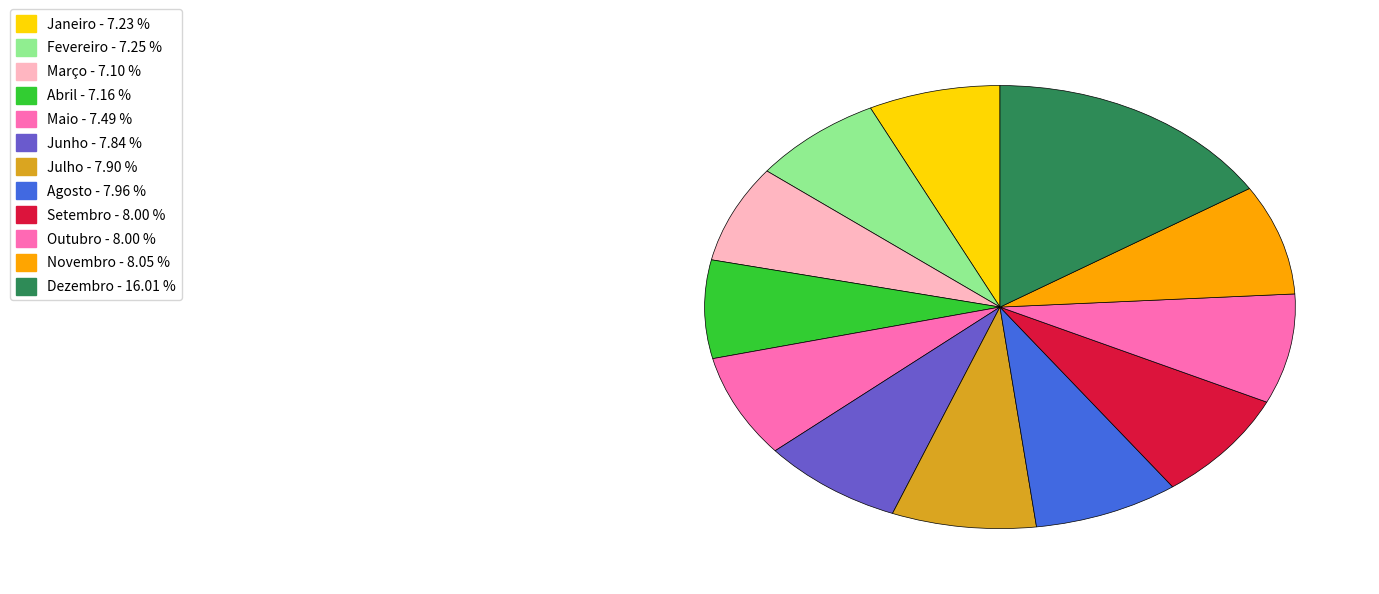

The Abril slice represents 7% of the pie. True or false?

True